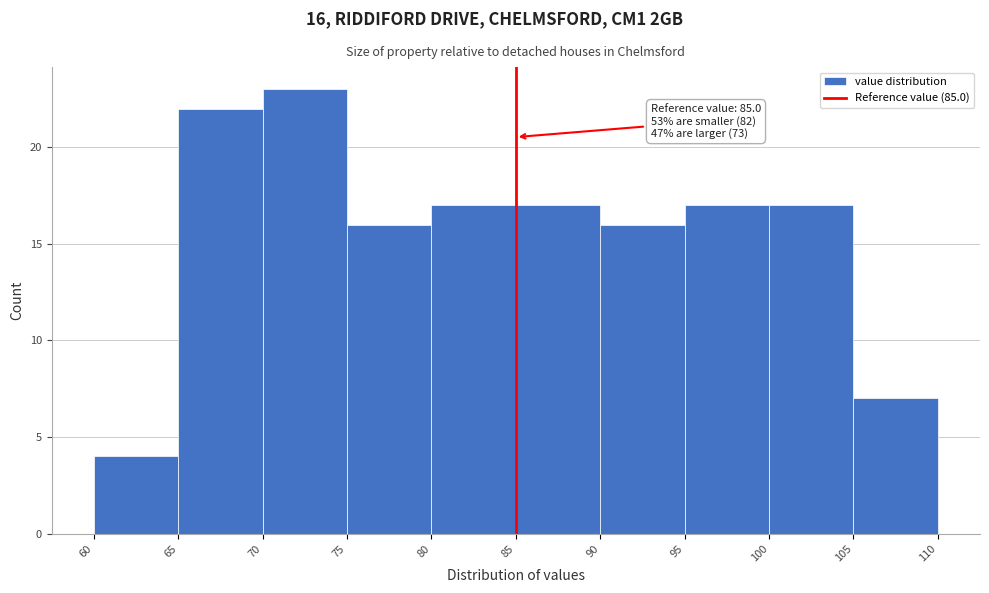

Over which range of the x-axis is the bar tallest?

70 to 75